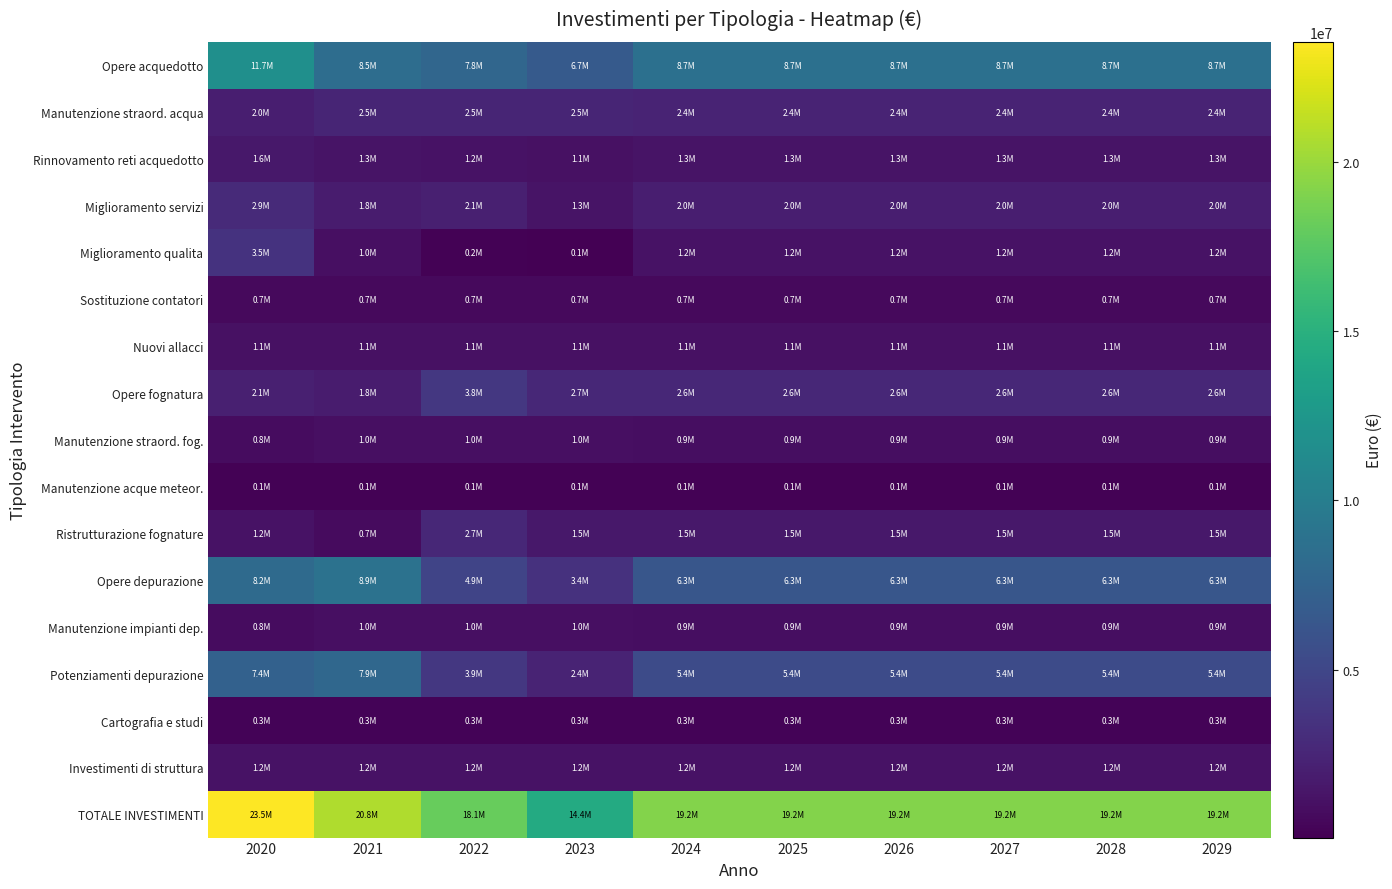

At how many categories does at least one series exceed 3199572?

10